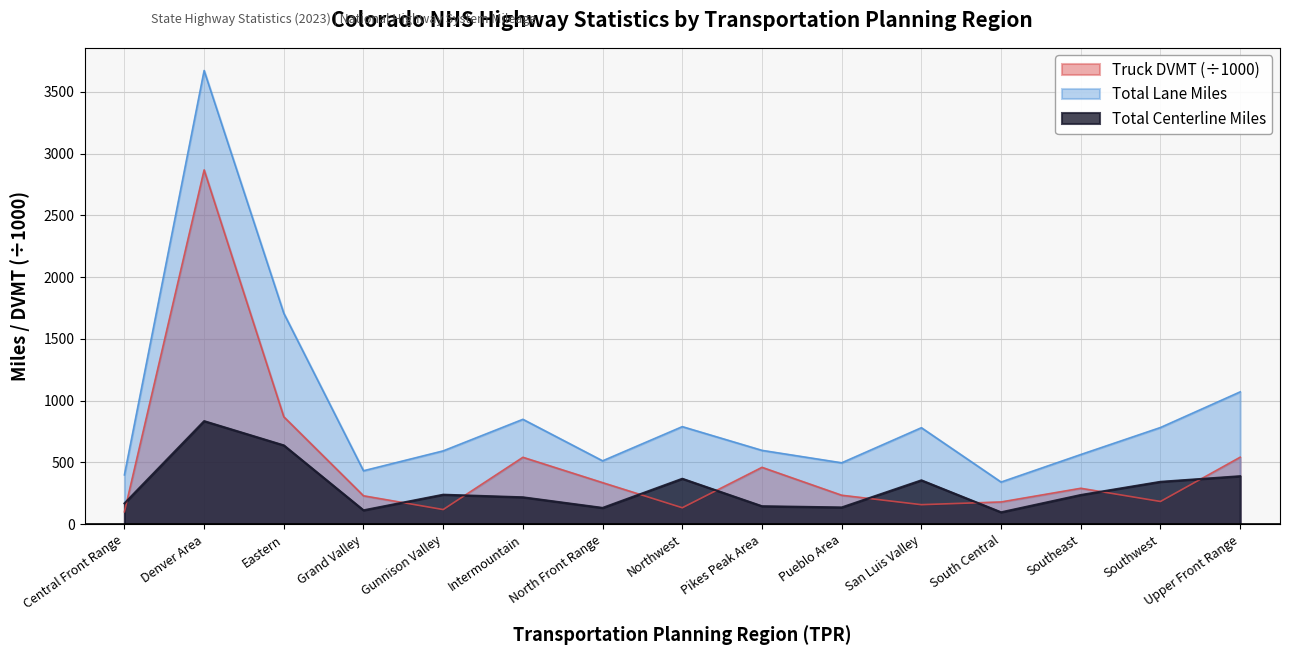

Count the number of data series in this chart.

3